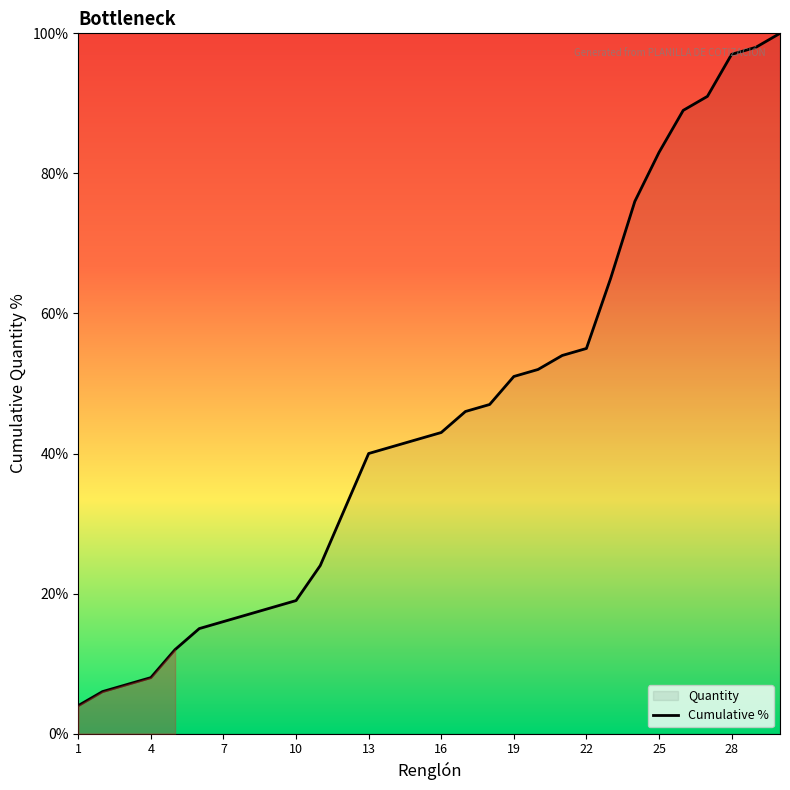

What is the minimum value shown in the chart?

4.0